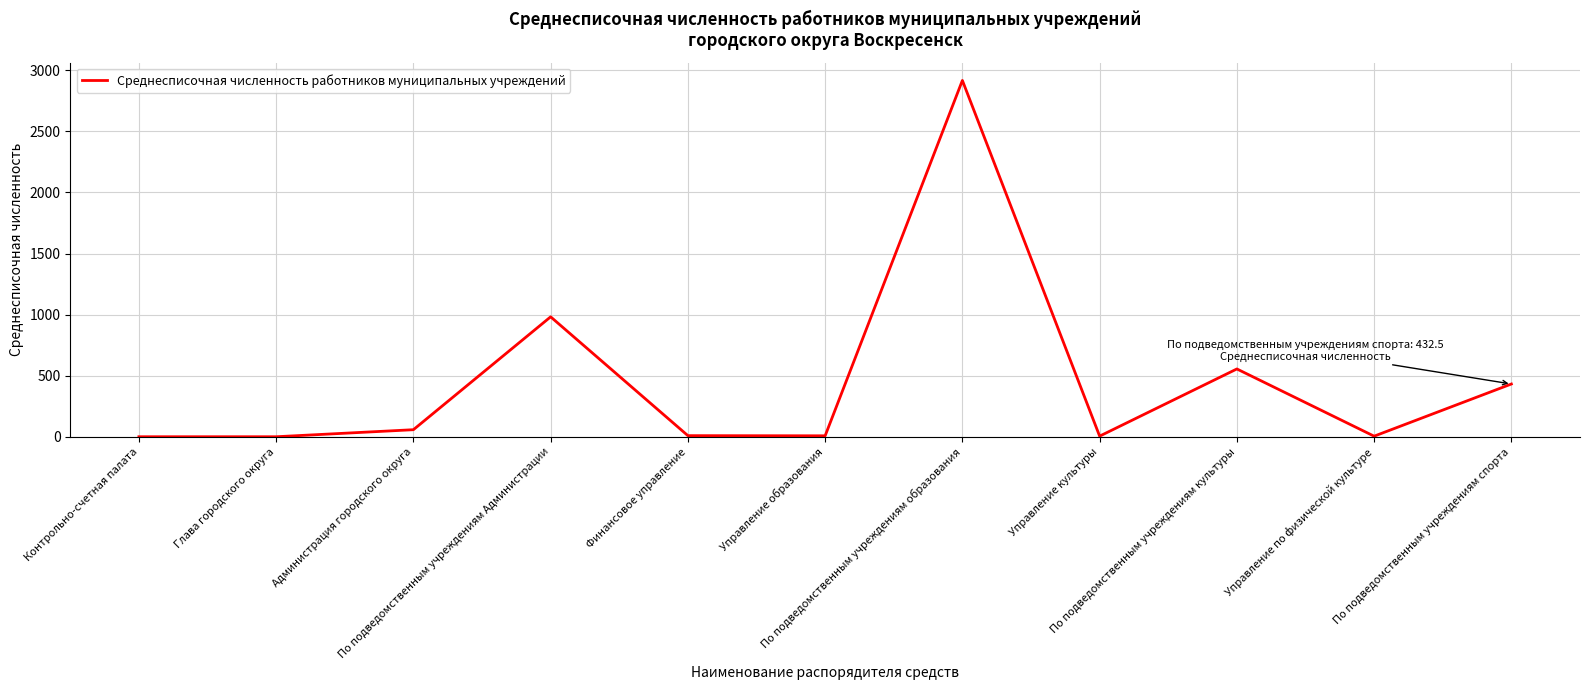

What is the change in value from По подведомственным учреждениям образования to По подведомственным учреждениям спорта?

-2483.5